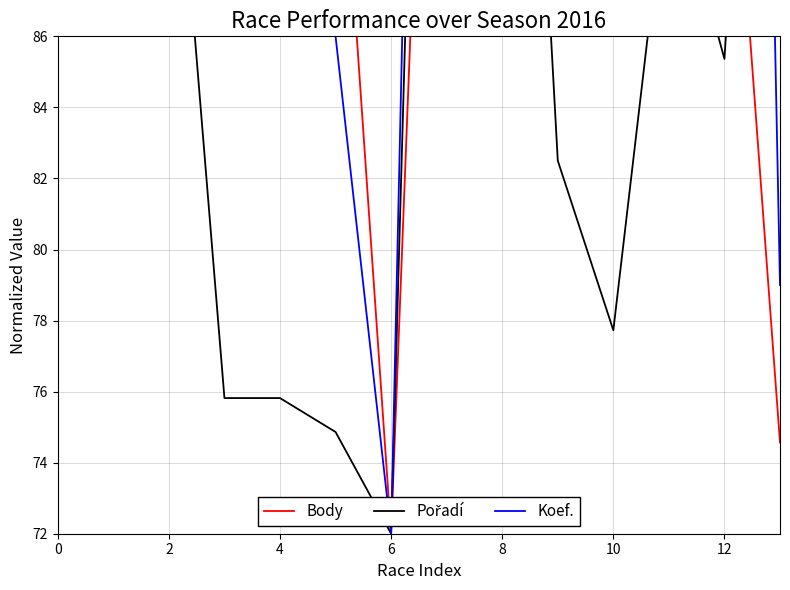

What is the difference between the second highest and minimum values in the Pořadí series?

84.0